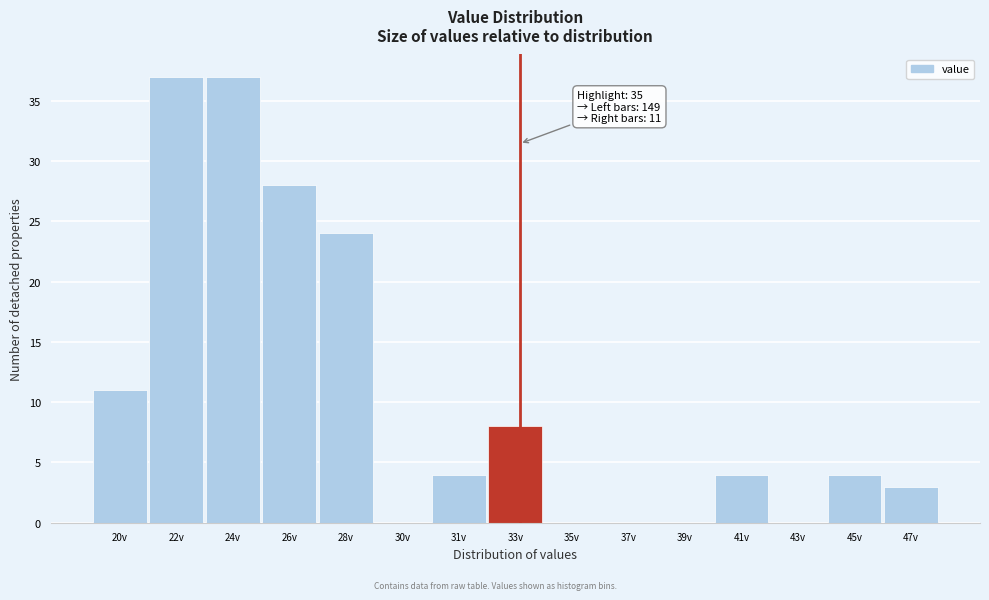

Reading right to left, list all the values displayed in this chart.

47v=3	45v=4	43v=0	41v=4	39v=0	37v=0	35v=0	33v=8	31v=4	30v=0	28v=24	26v=28	24v=37	22v=37	20v=11